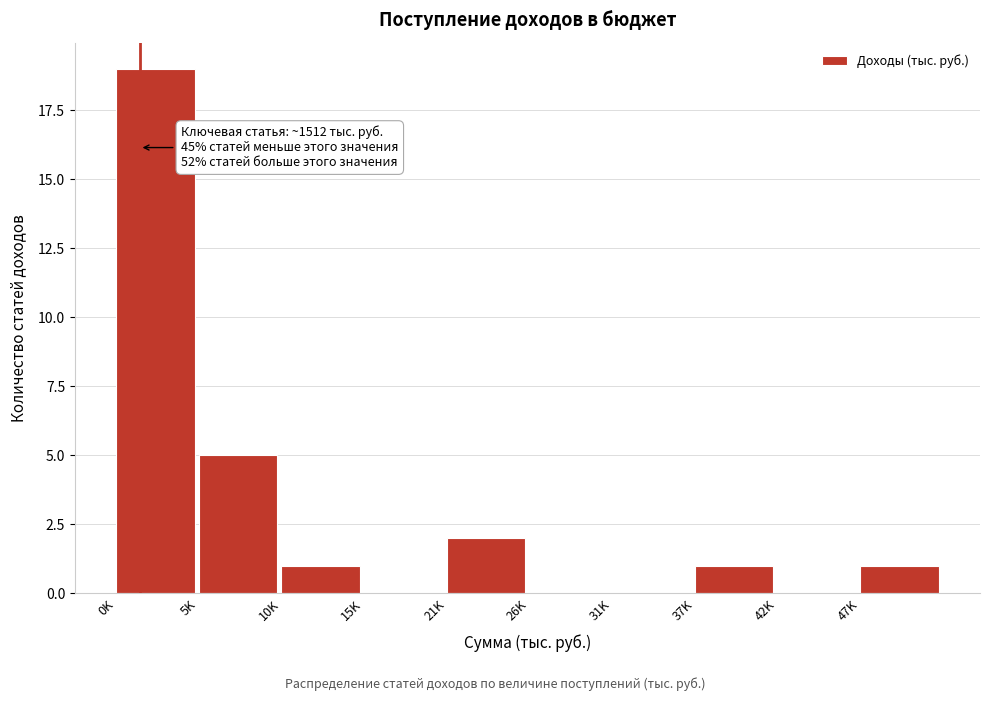

Reading left to right, transcribe all the data shown in this chart.

0K=19	5K=5	10K=1	15K=0	21K=2	26K=0	31K=0	37K=1	42K=0	47K=1